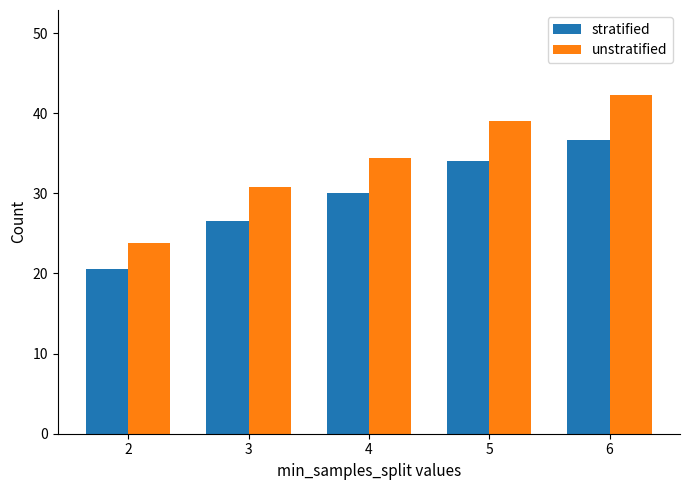

How many groups of bars are there?

5